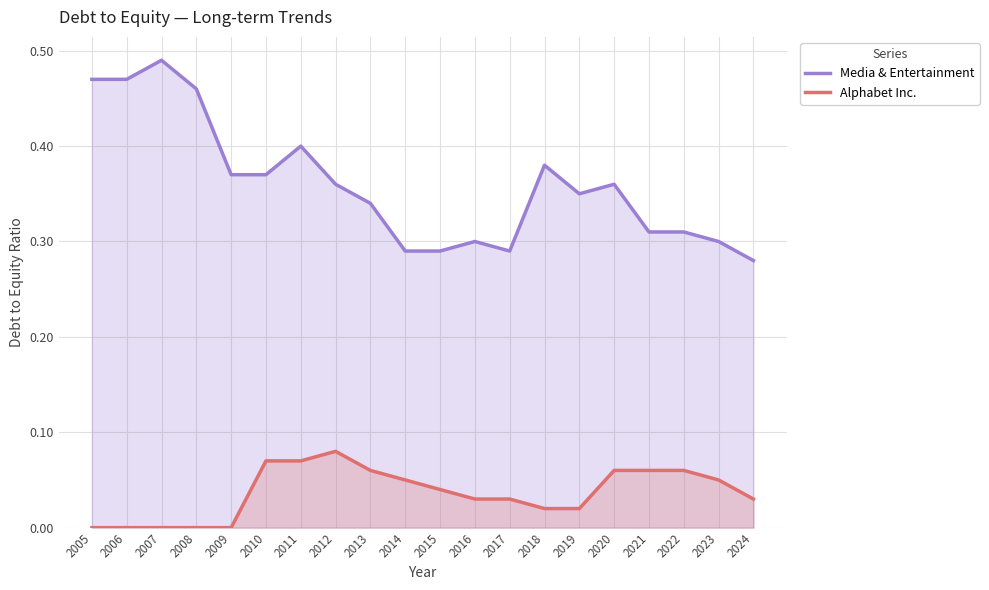

What is the sum of all Alphabet Inc. values?

0.7